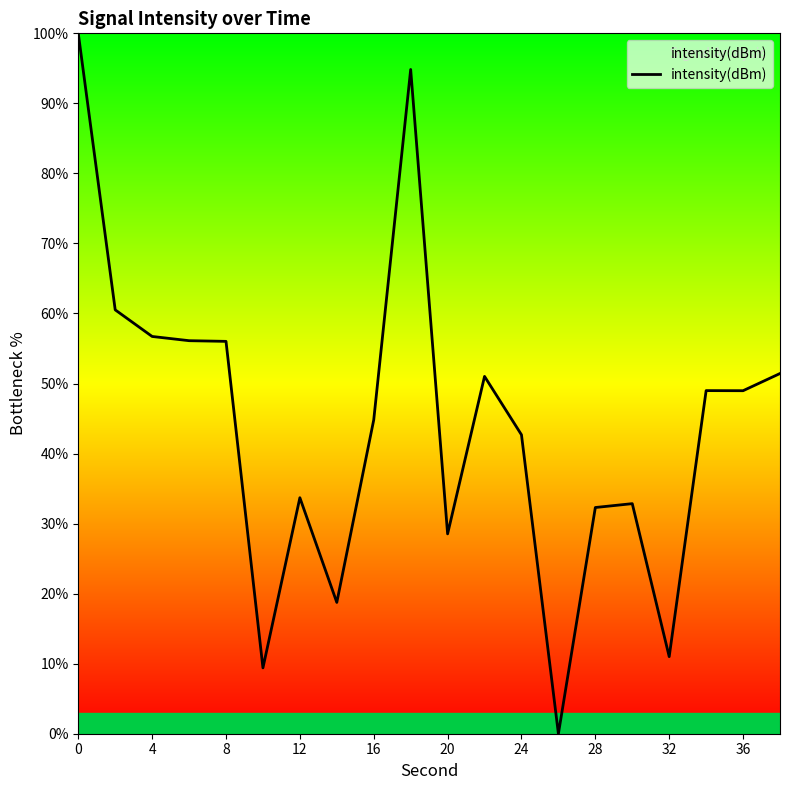

Does the chart have visible grid lines?

No